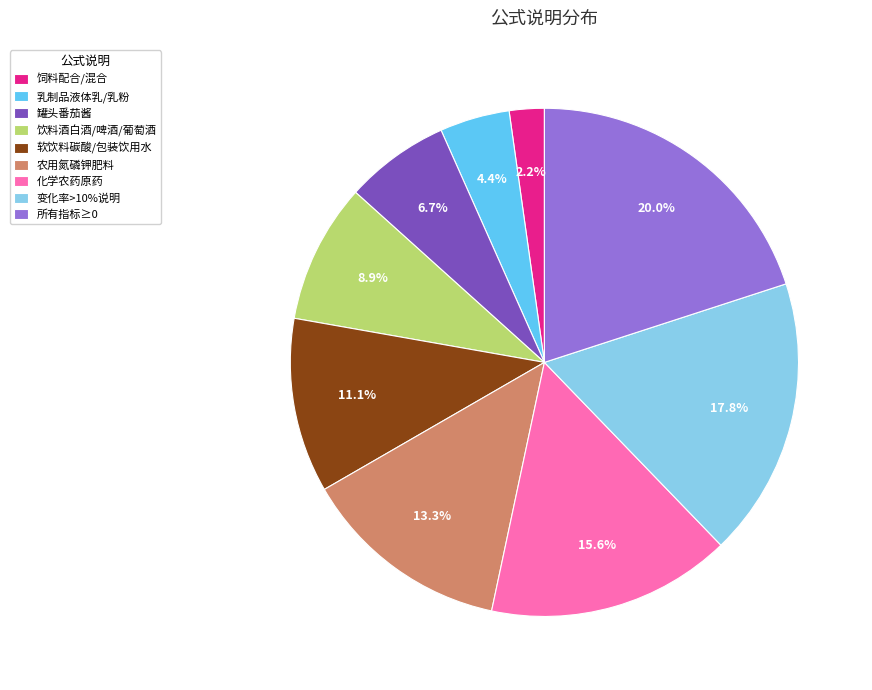

What percentage is NOT represented by 变化率>10%说明?

82.2%